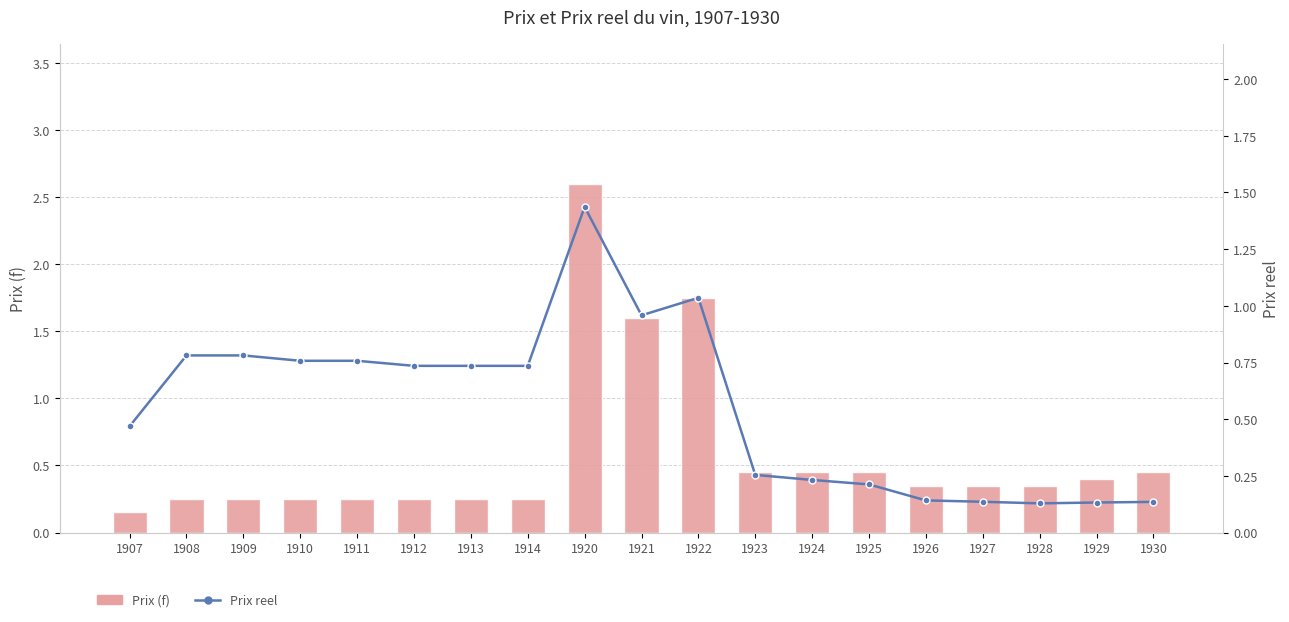

The Prix (f) series shows 0.3 at 1907. True or false?

False